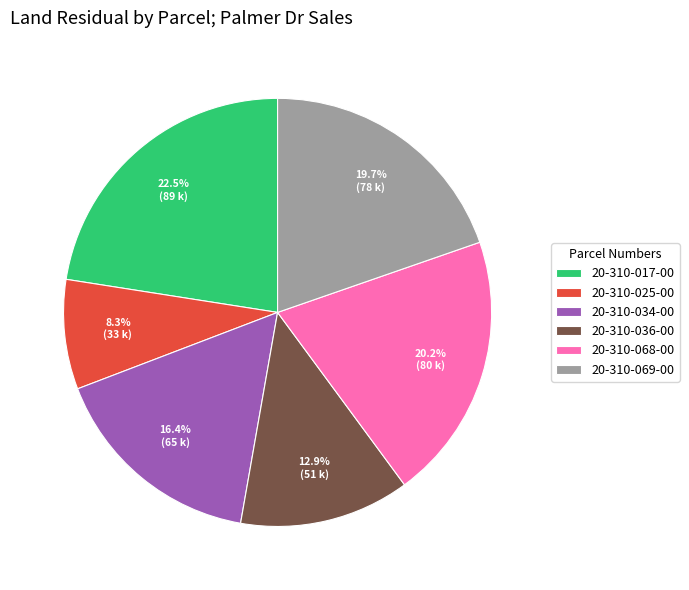

What percentage is the 20-310-025-00 slice, to the nearest percent?

8%